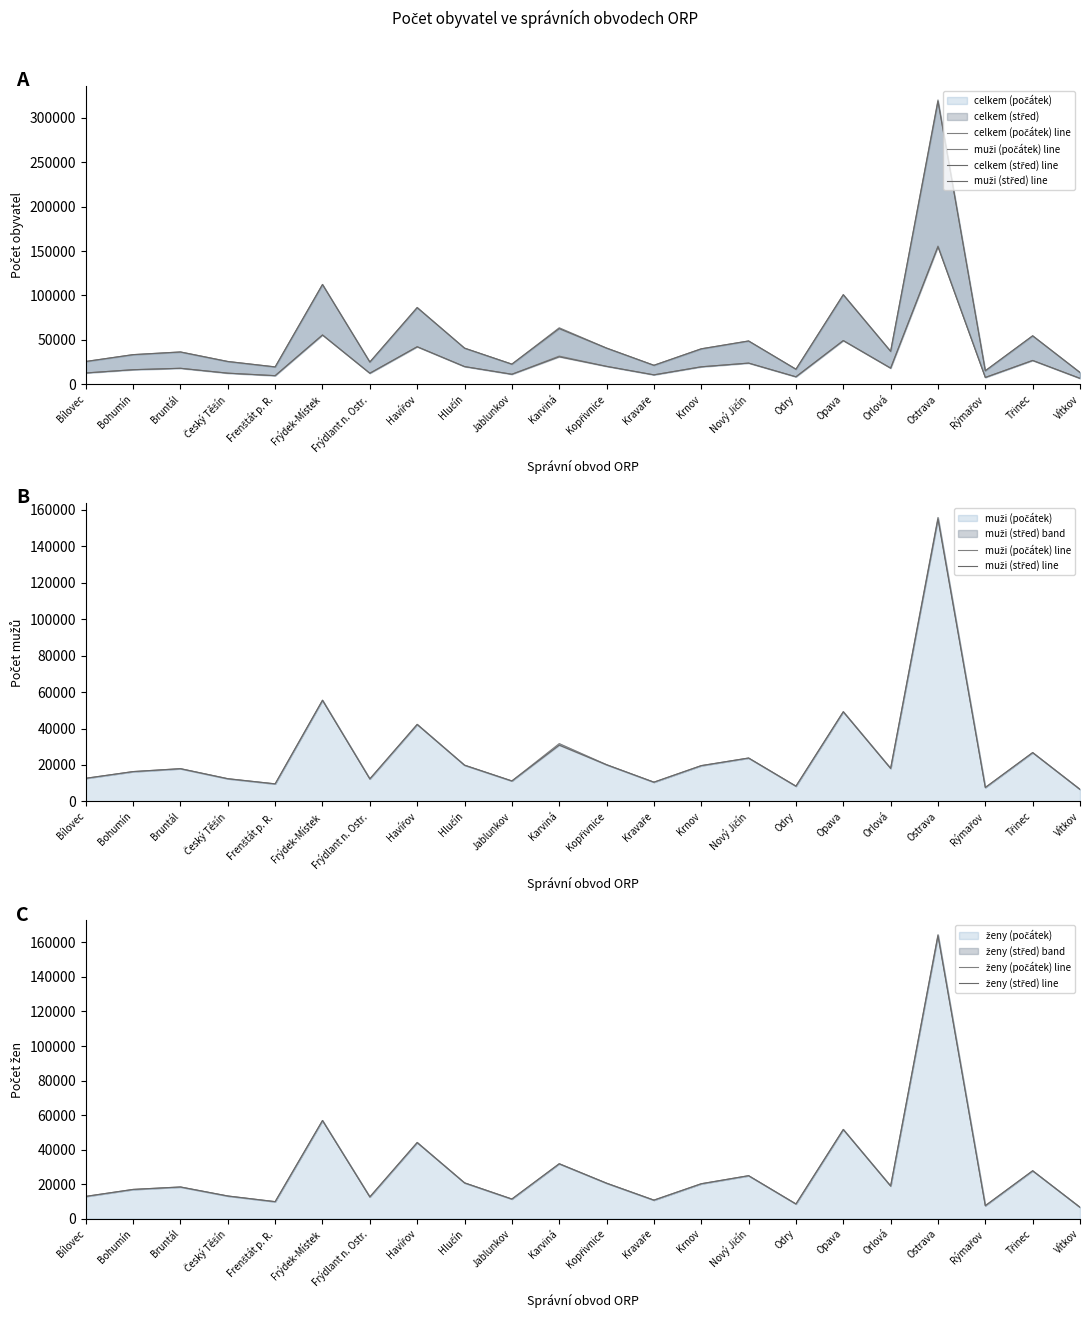

List the series in order of their peak value, highest first.

celkem (počátek) line, celkem (střed) line, ženy (počátek) line, ženy (střed) line, muži (počátek) line, muži (střed) line